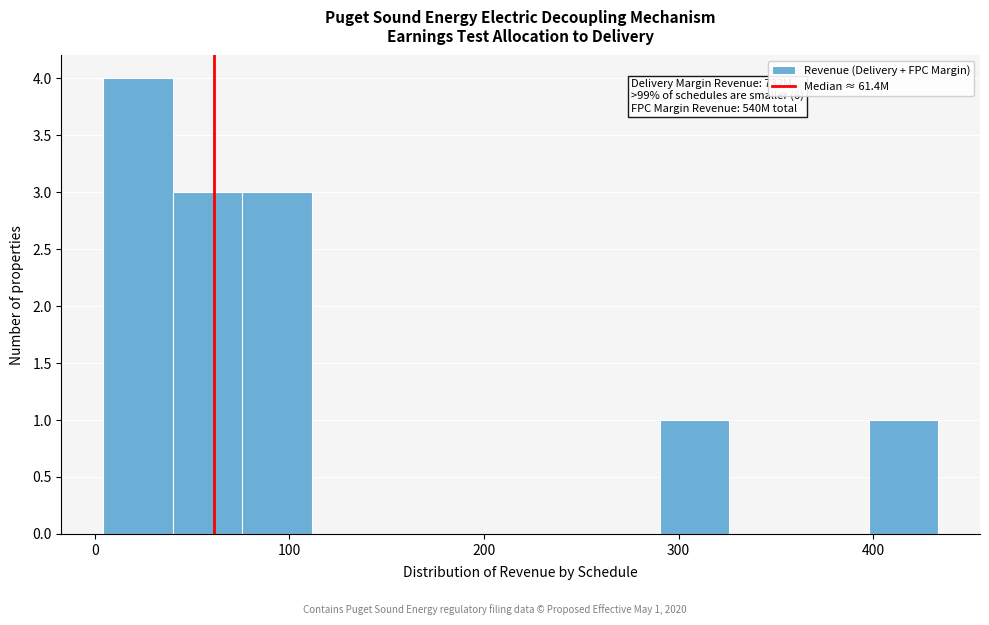

Around what value on the x-axis is the tallest bar? Give the approximate position of its centre, as read against the axis.

20